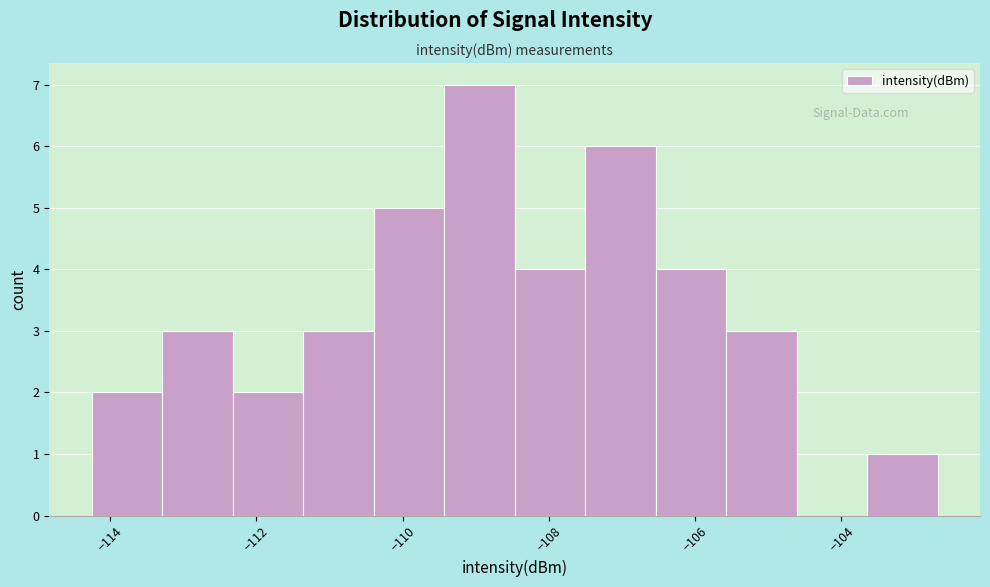

How tall is the bar that spans -108.4 to -107.6 on the x-axis? Neither the bar edges nor the heights are printed on the chart, so give them approximately, as read against the axes.

4